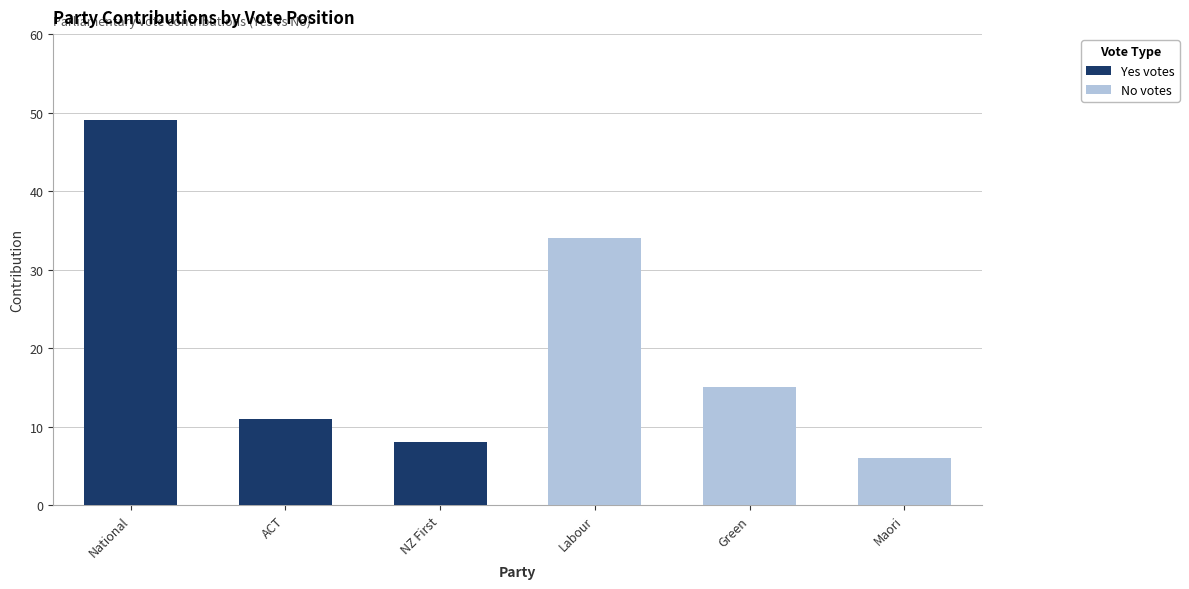

True or false: Yes votes has a value of 49 at National.

True